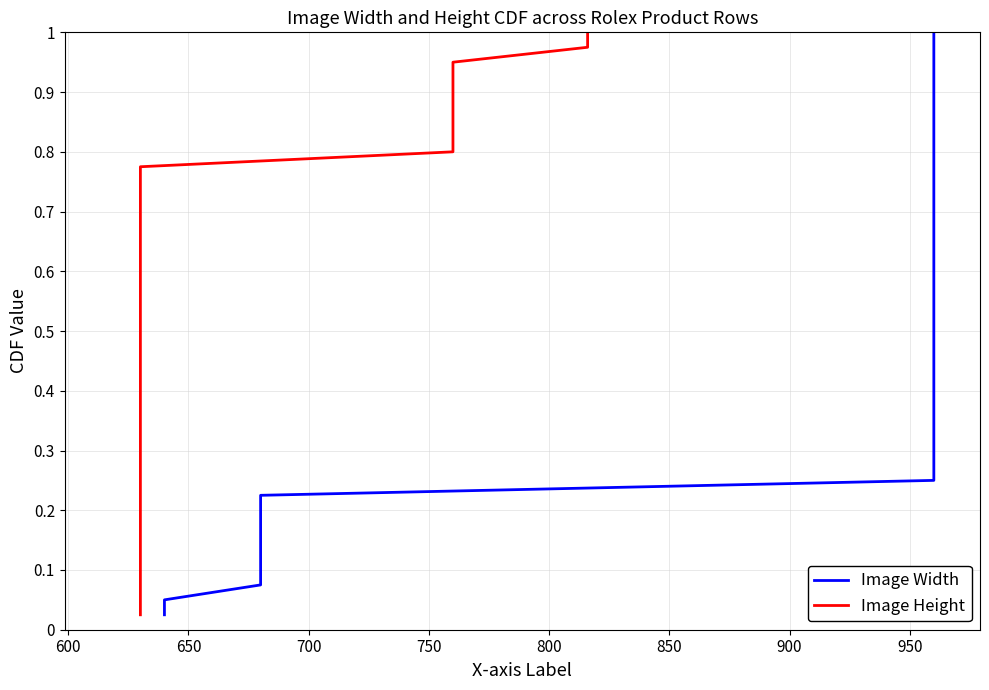

Is it true that Image Height equals 0.1 at 11?

False